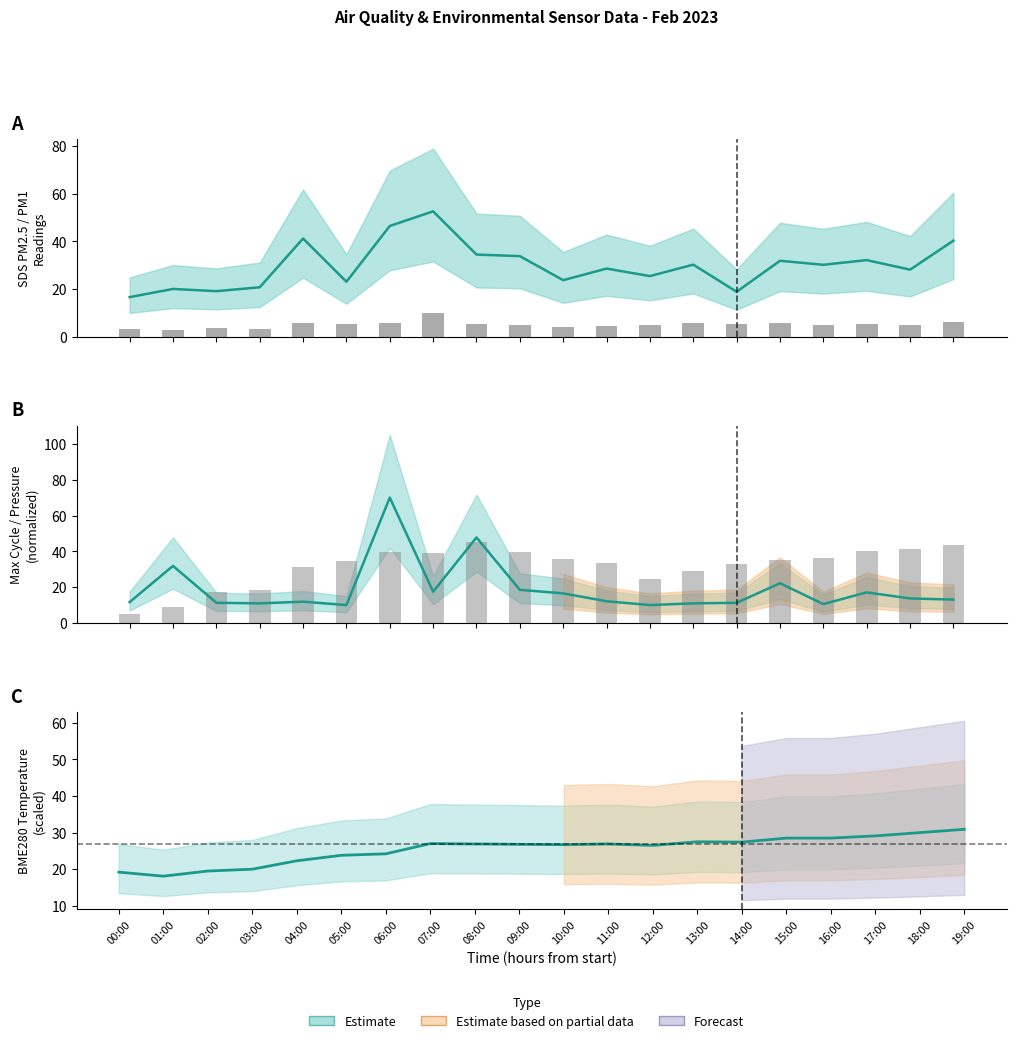

Reading right to left, extract all data points from this chart.

Estimate (bars): 6.1	4.9	5.3	5.0	5.7	5.1	5.8	4.8	4.3	3.9	4.8	5.4	9.9	5.8	5.2	5.9	3.1	3.5	2.8	3.3
Observed: 43.6	41.4	40.2	36.0	34.9	33.1	29.0	24.6	33.6	35.5	39.5	45.0	39.1	39.7	34.7	31.1	18.3	17.0	9.0	5.0